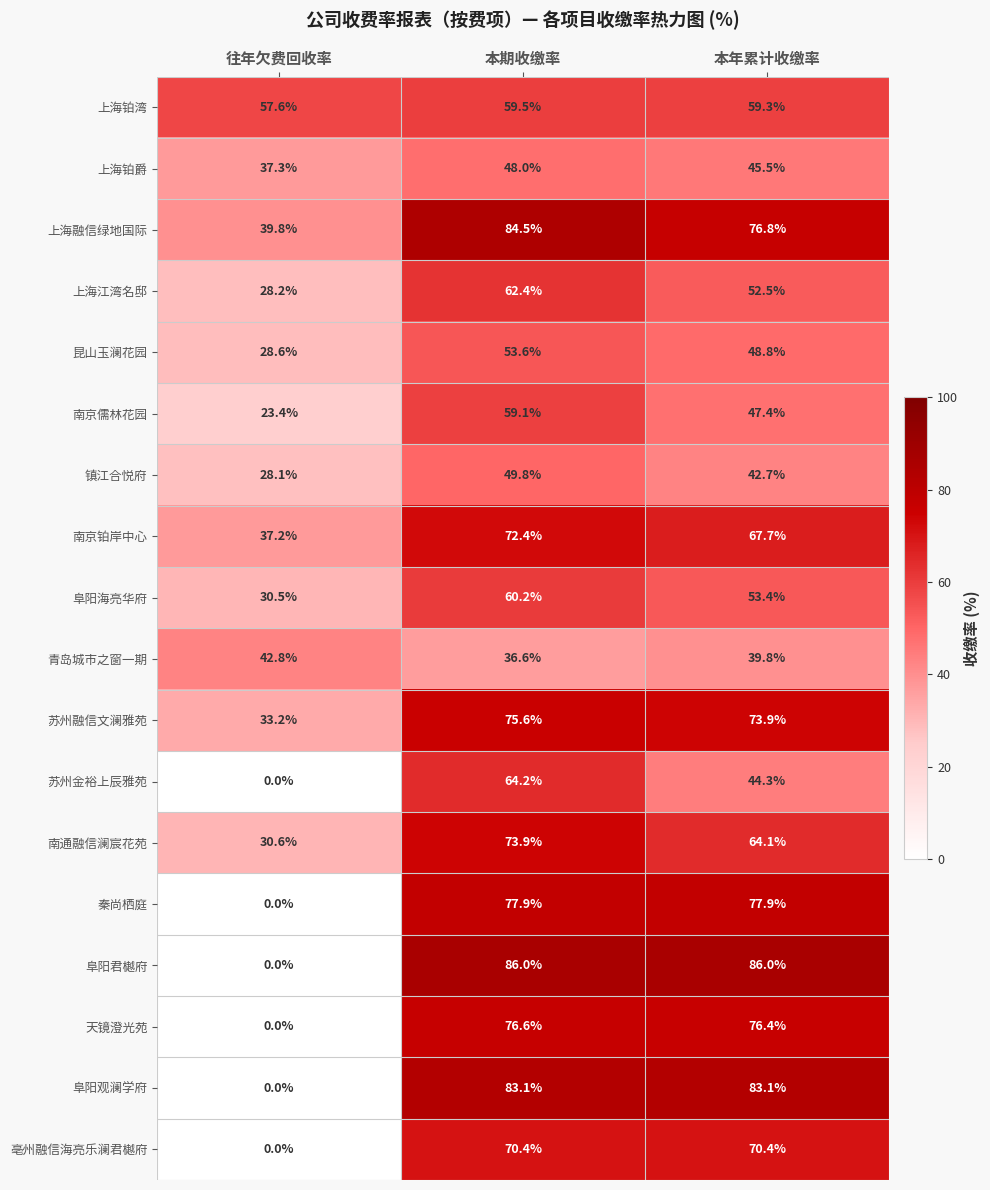

What is the approximate value of 阜阳君樾府 at 本期收缴率?

86.0